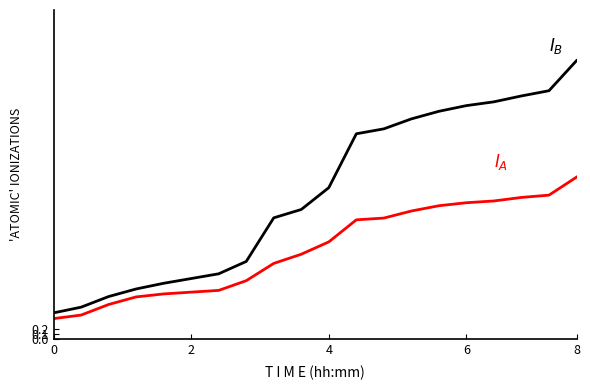

What is the greatest value displayed?

5.5